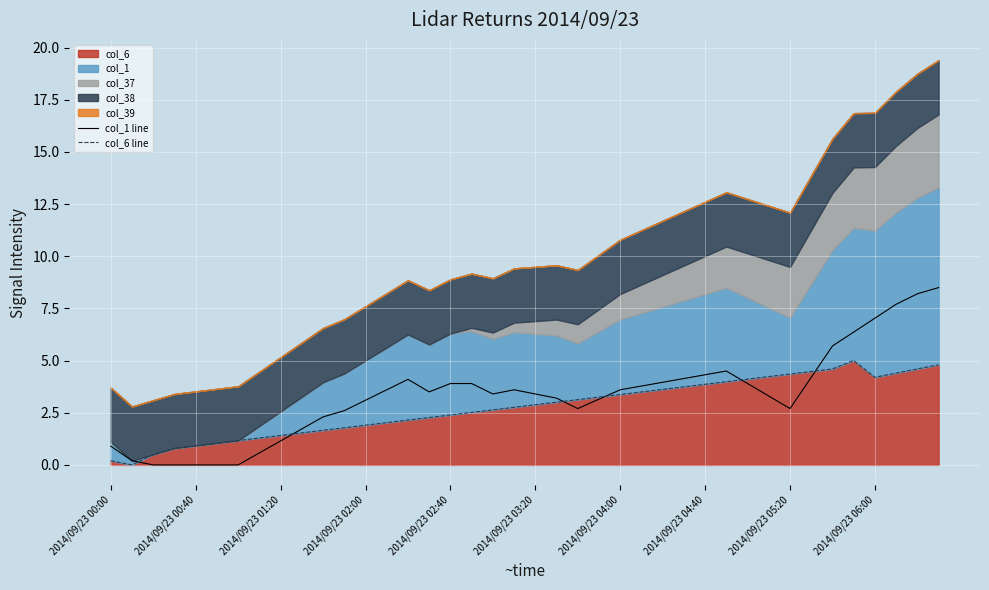

How many data points in col_6 line are less than 2?

13